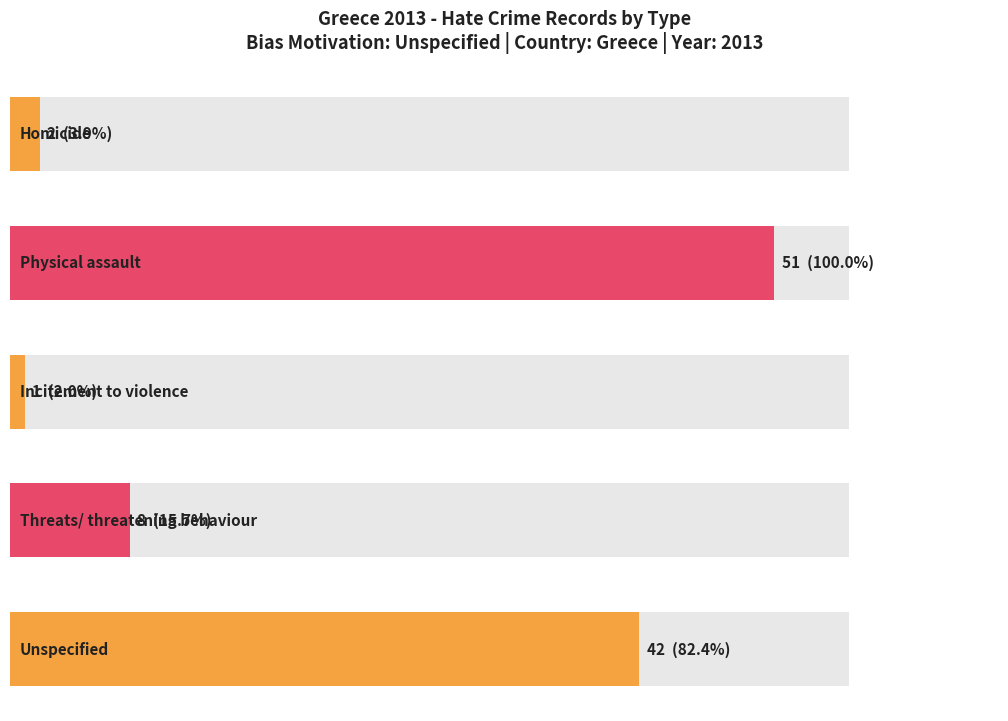

Reading left to right, transcribe all the data shown in this chart.

2	51	1	8	42